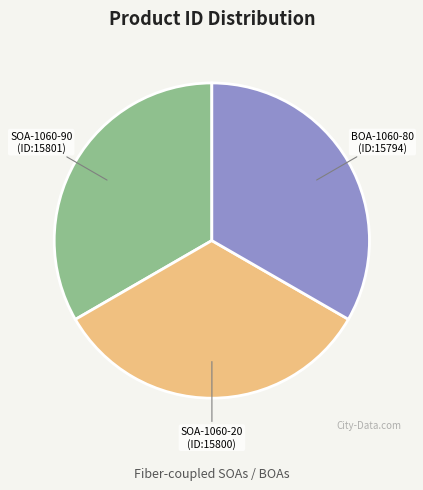

Is there any slice that represents more than half of the pie?

No